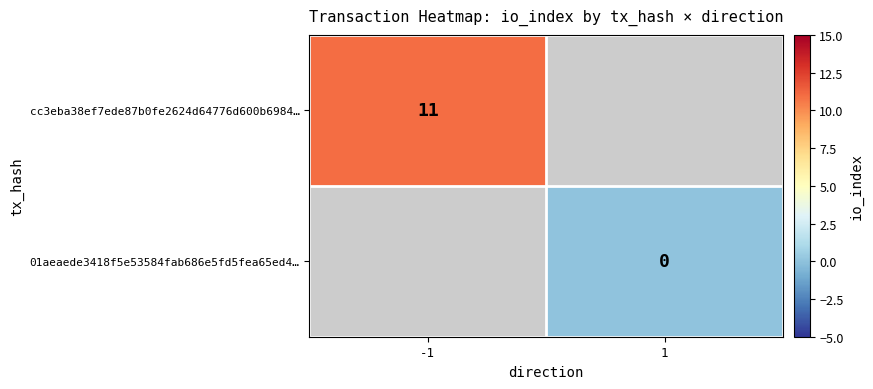

Count the number of data series in this chart.

2